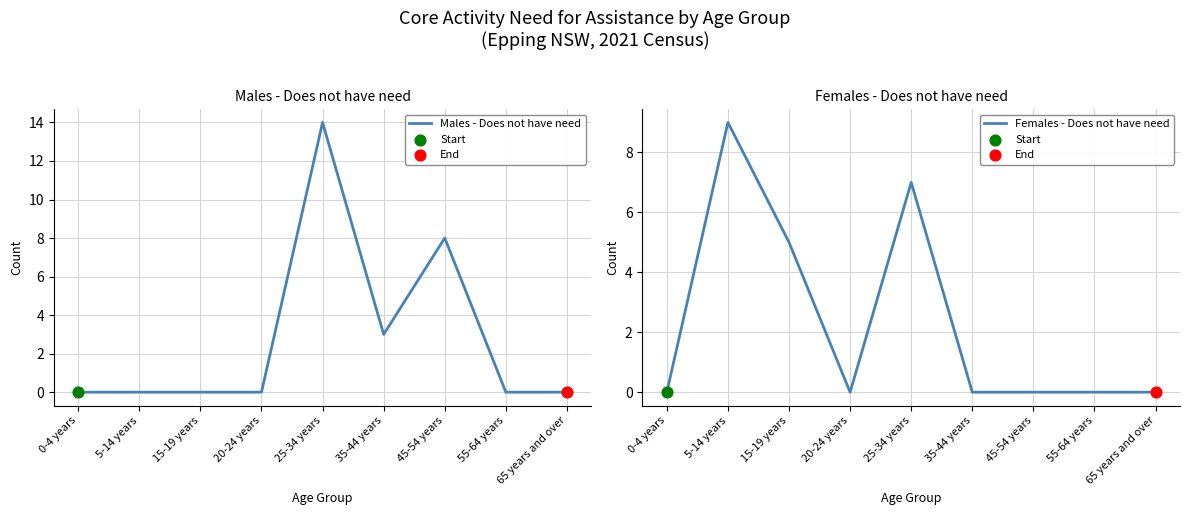

Which series contains the highest Y value?

Males - Does not have need